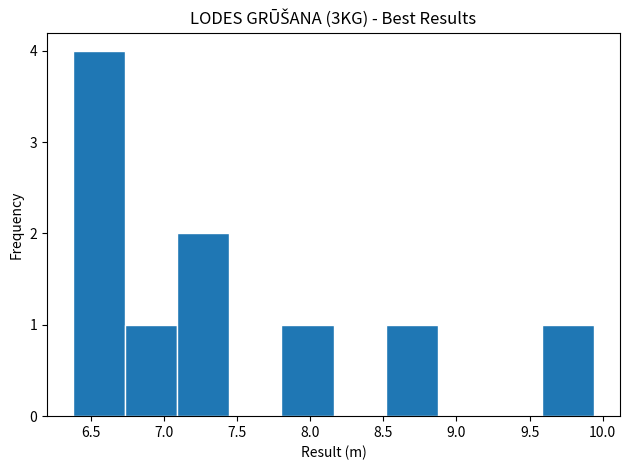

Reading left to right, transcribe this chart: for each bar, give the range it covers on the x-axis and its height. Neither the bar edges nor the heights are printed on the chart, so give them approximately, as read against the axes.

6.40 to 6.75: 4
6.75 to 7.10: 1
7.10 to 7.45: 2
7.45 to 7.80: 0
7.80 to 8.15: 1
8.15 to 8.50: 0
8.50 to 8.85: 1
8.85 to 9.25: 0
9.25 to 9.60: 0
9.60 to 9.95: 1